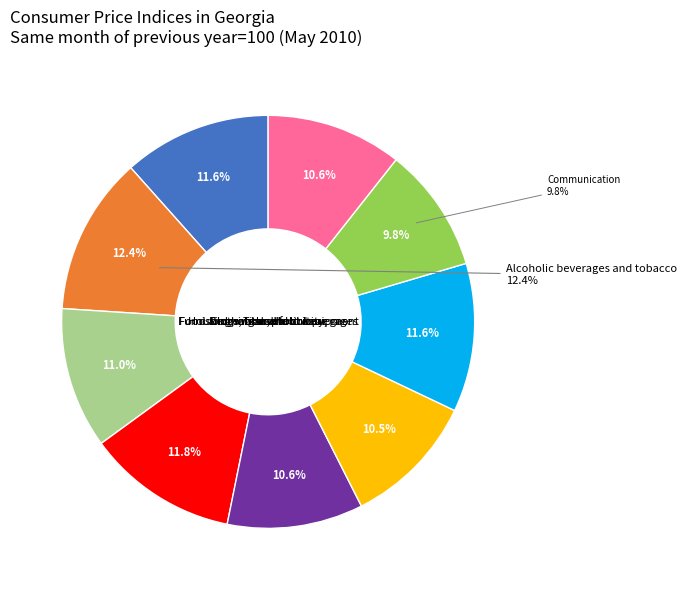

To the nearest percent, what is the average slice percentage?

11%